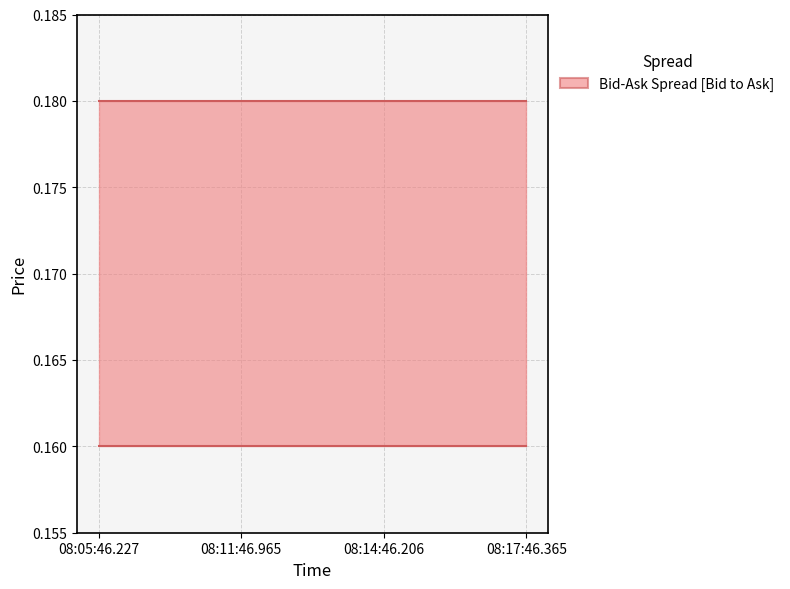

List the series in order of their peak value, lowest first.

Bid, Ask